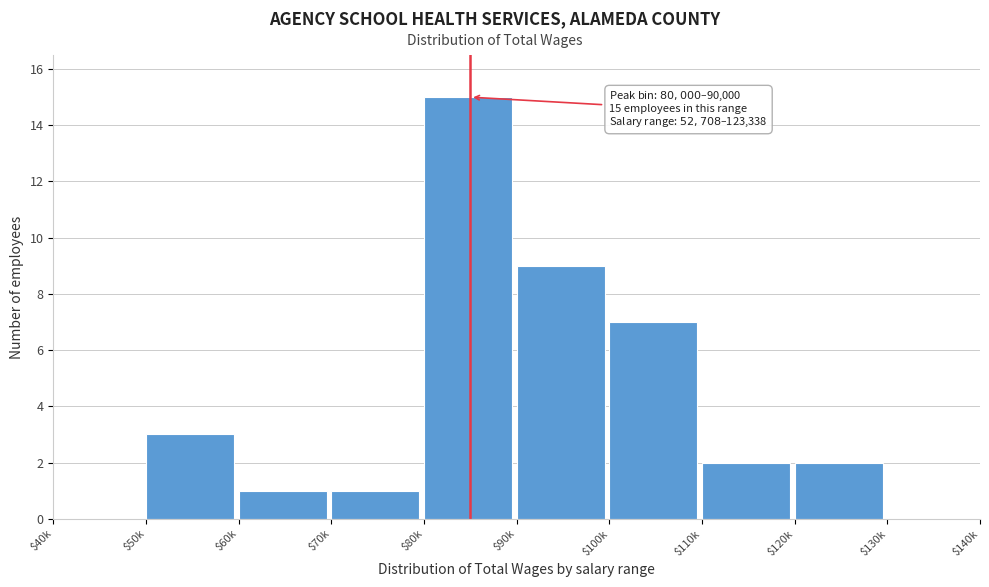

What is the sum of all values?

40